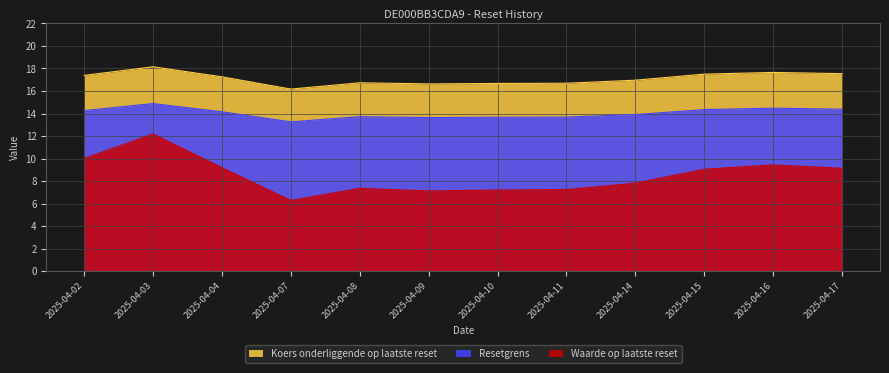

What are all the series names shown in the legend?

Koers onderliggende op laatste reset, Resetgrens, Waarde op laatste reset